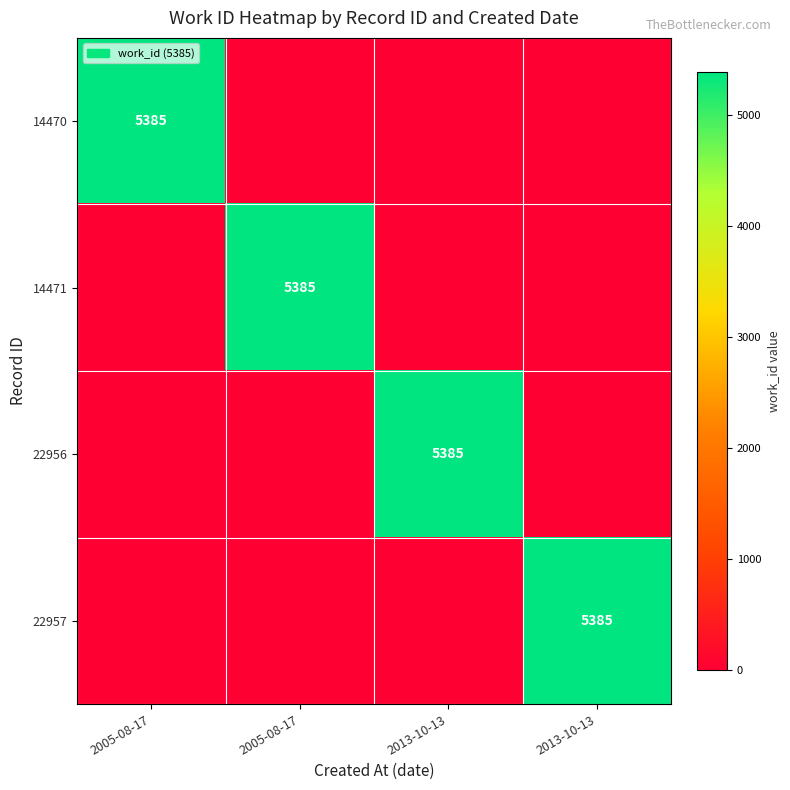

What is the total value across all series at 2005-08-17?

5385